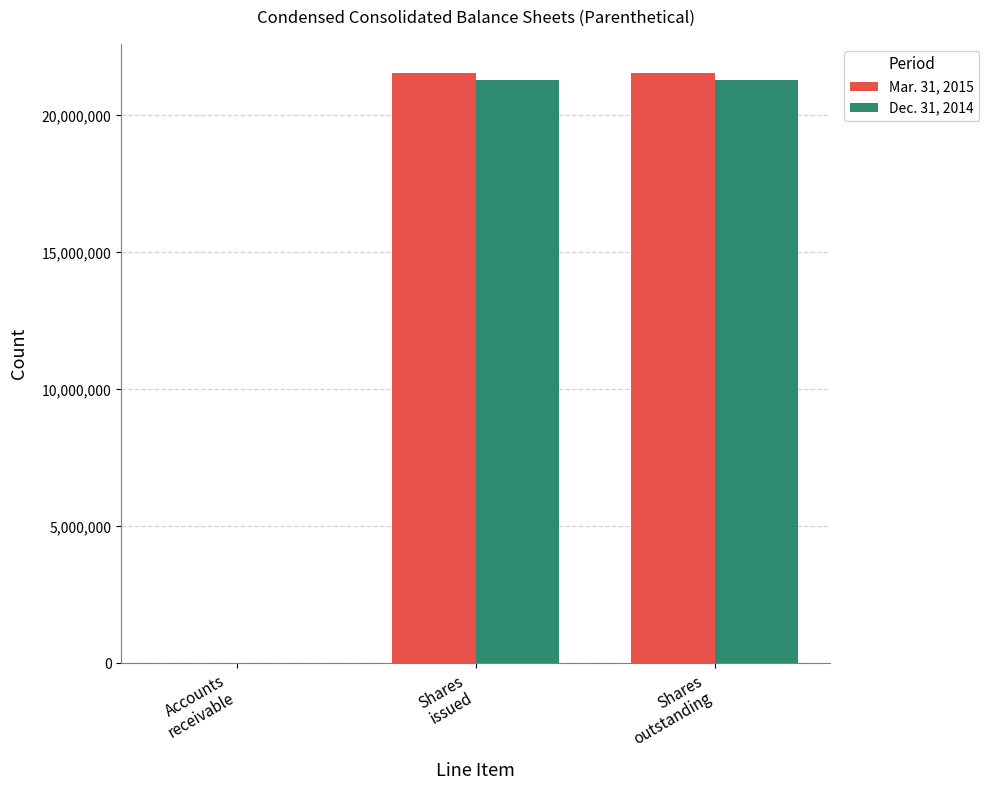

Read the Dec. 31, 2014 value at Shares
outstanding, to the nearest 100.

21278900